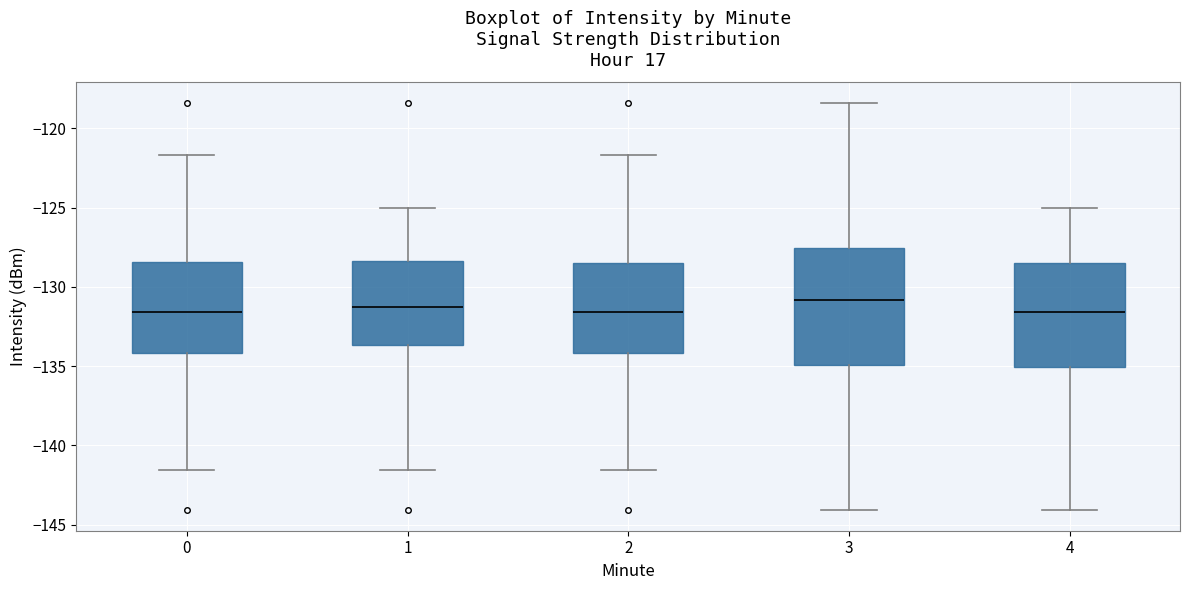

Where does the lower whisker of the box at x = 0 end on the y-axis? The values are not printed on the chart, so give them approximately, as read against the axis.

-141.5